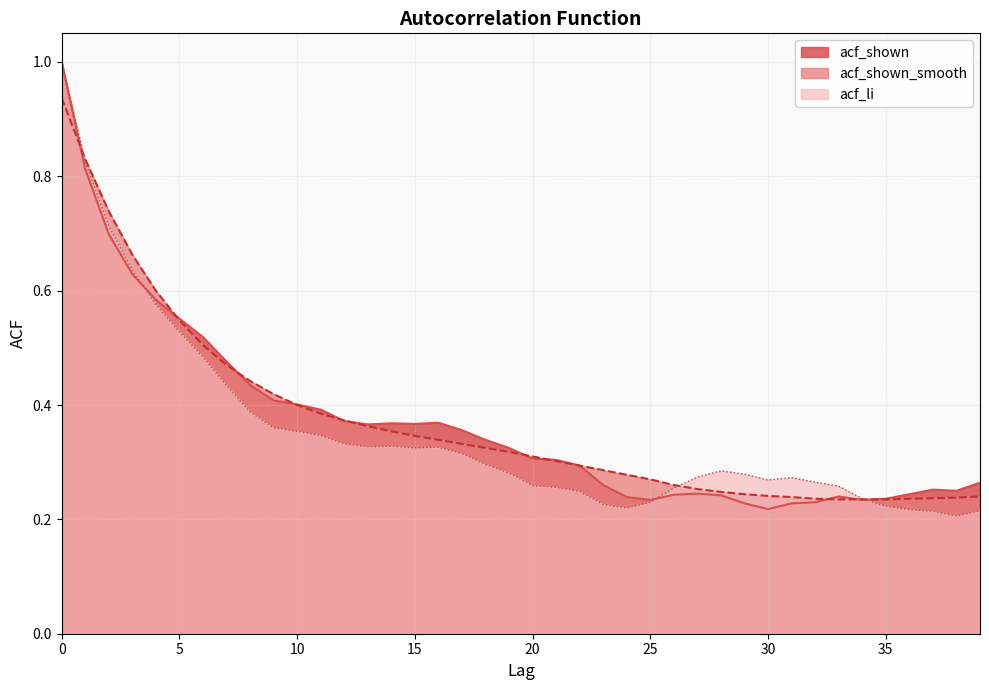

What is the difference between the maximum and minimum values in the acf_li series?

0.8